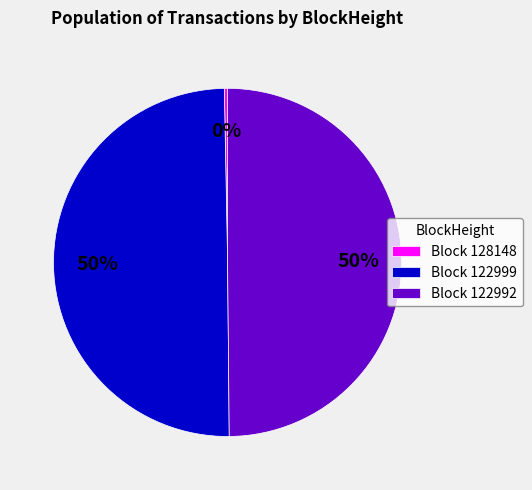

To the nearest percent, what portion does Block 122999 represent?

50%